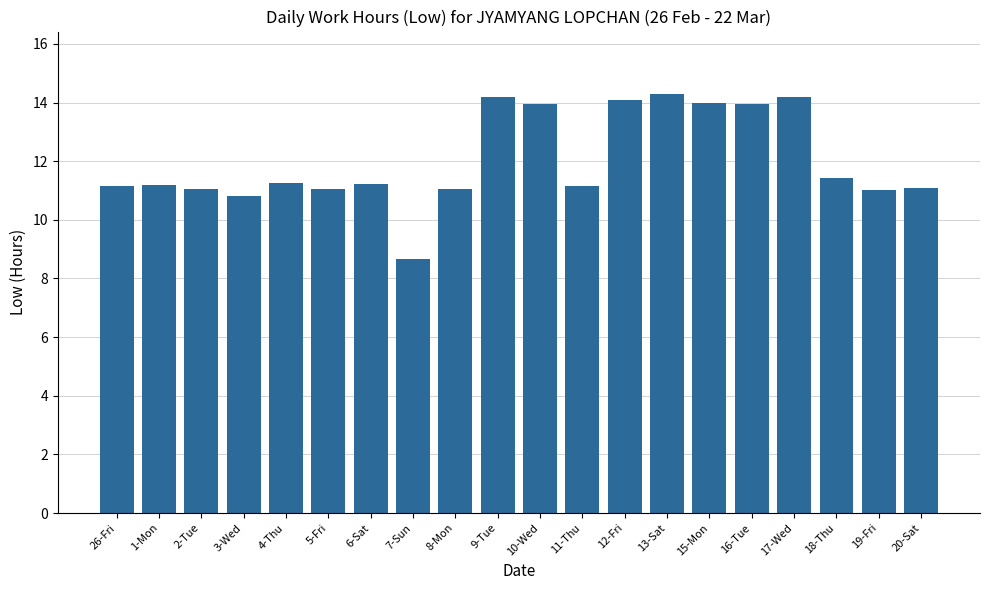

What is the value of the 11th bar from the left?

13.9